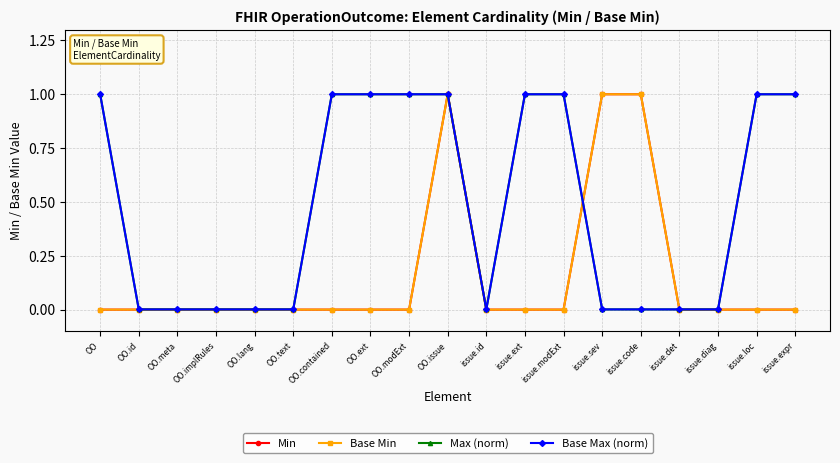

Does the chart have visible grid lines?

Yes